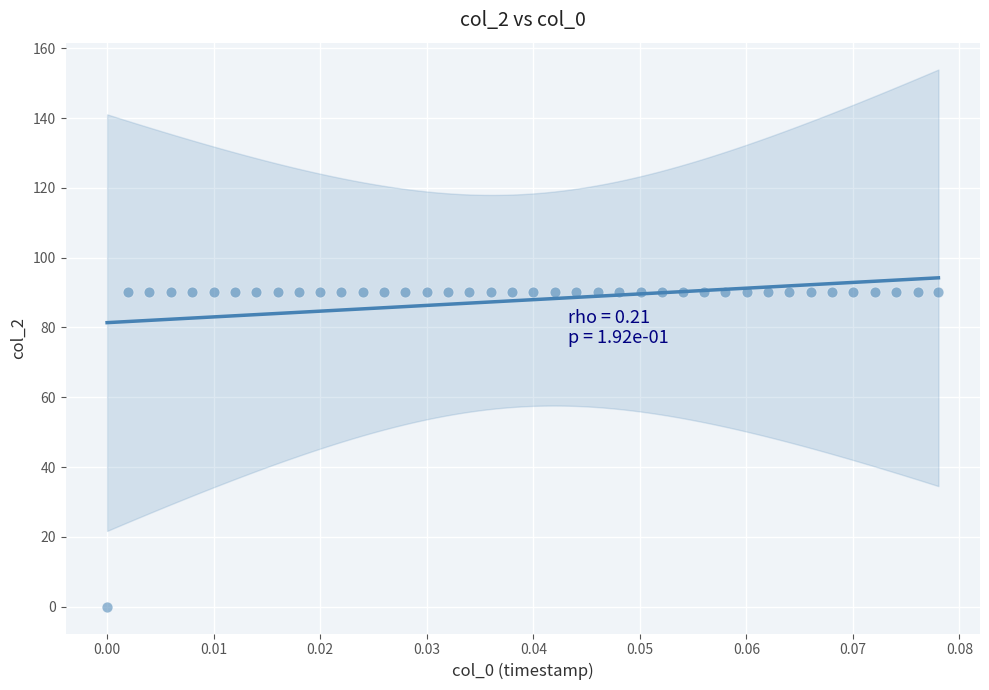

What is the range of Y values (max minus min)?

90.1